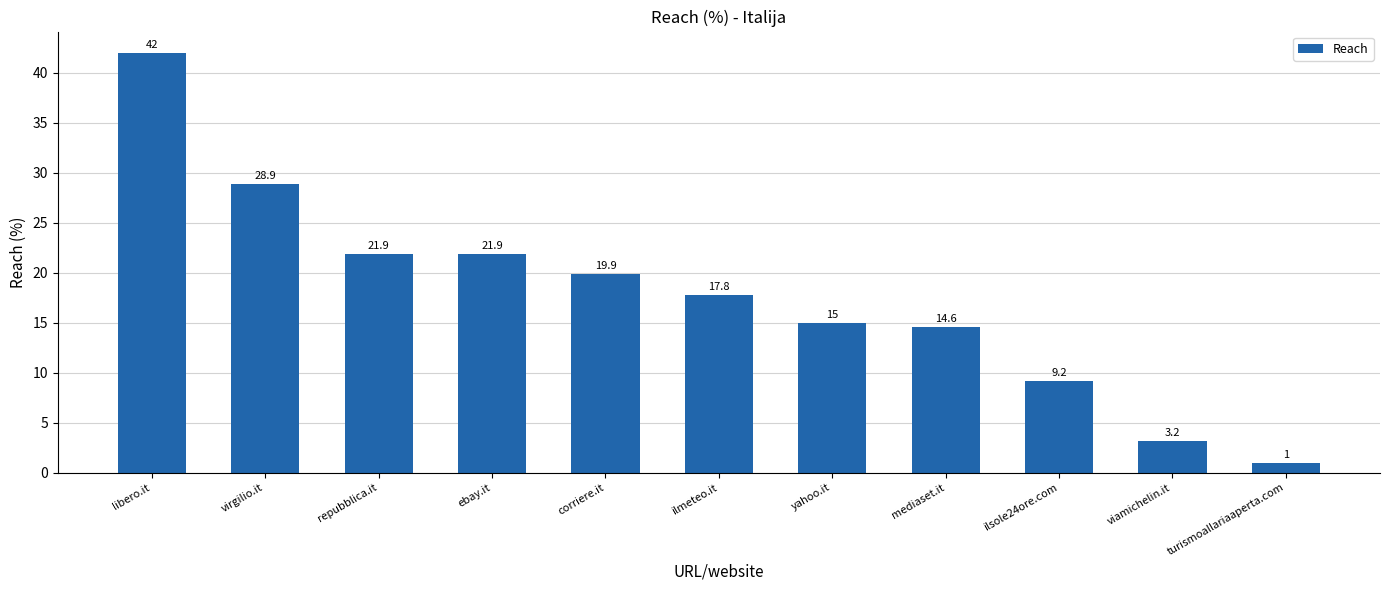

How many values are below 17?

5